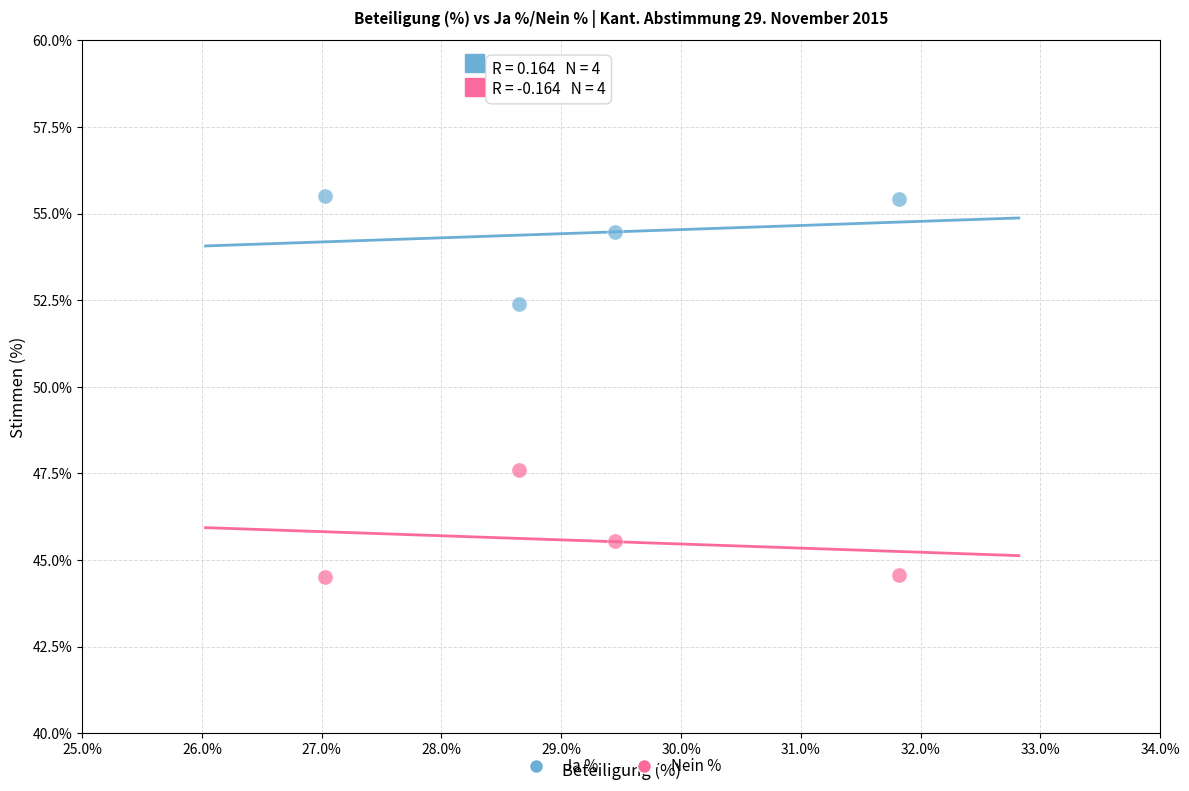

What are all the series names shown in the legend?

Ja %, Nein %